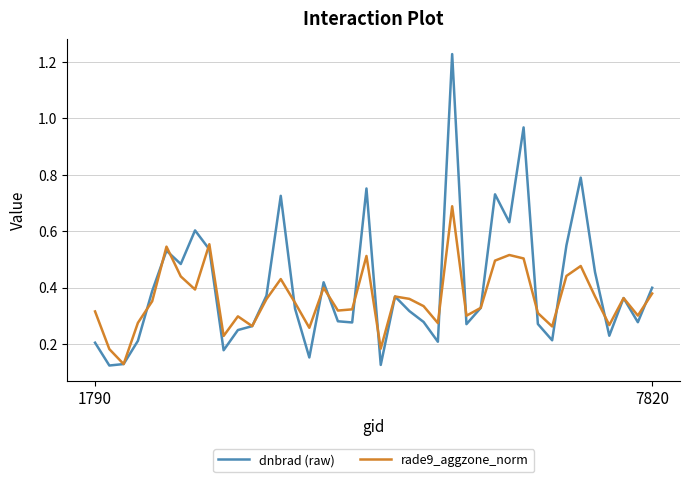

What are all the series names shown in the legend?

dnbrad (raw), rade9_aggzone_norm